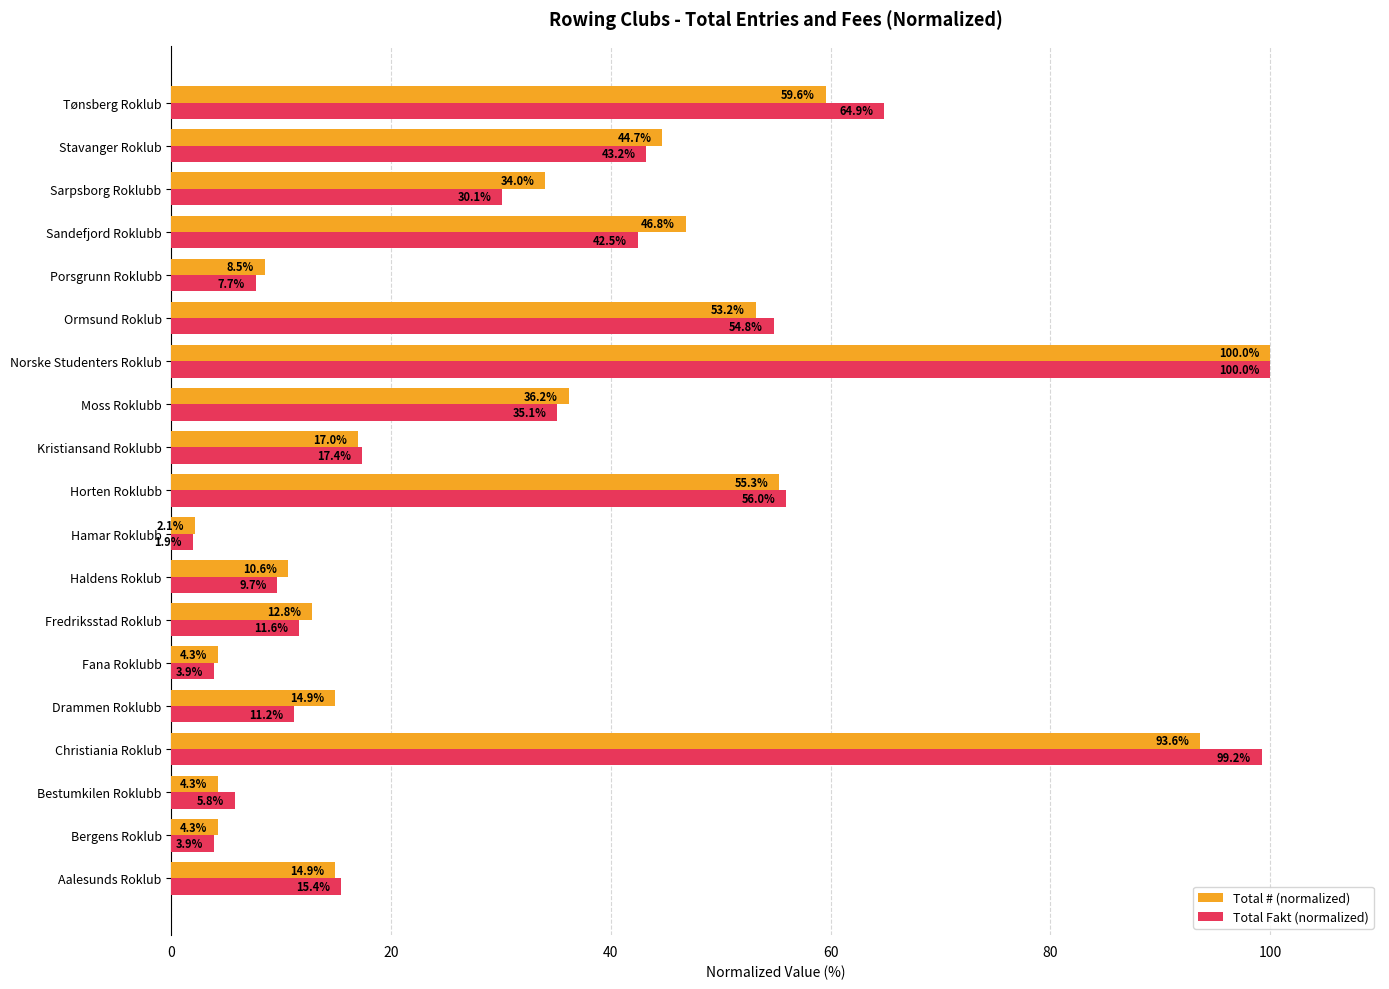

At which category is the sum across all series the highest?

Norske Studenters Roklub